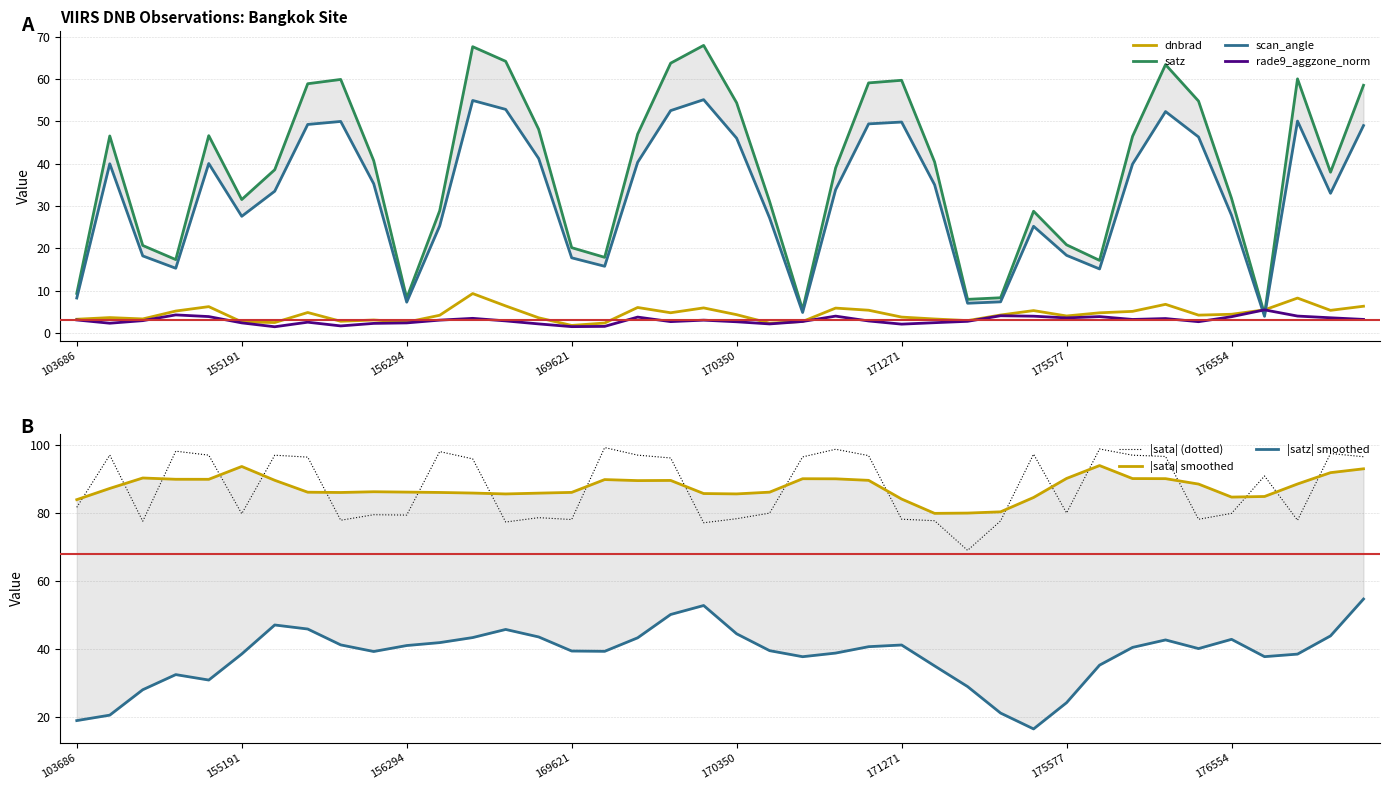

The value of dnbrad at 170350 is 7.2. True or false?

False